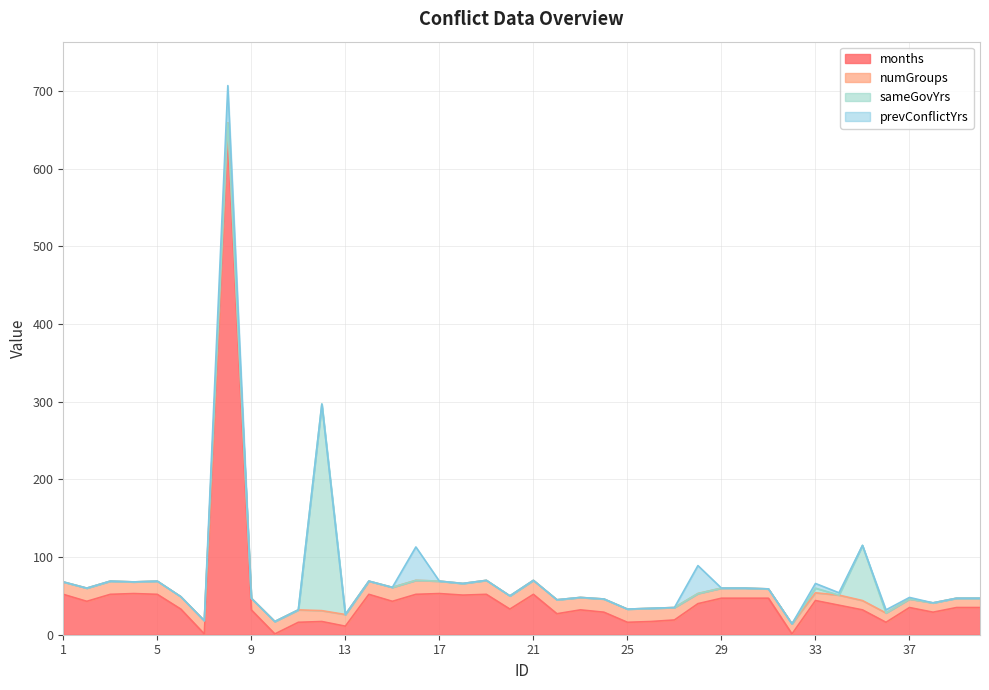

Reading left to right, transcribe all the data shown in this chart.

months: 52	43	52	53	52	33	1	642	32	1	16	17	11	52	43	52	53	51	52	33	52	27	32	29	16	17	19	40	47	47	47	1	44	38	32	16	35	29	35	35
numGroups: 16	17	17	15	17	16	17	17	15	16	16	14	15	17	18	18	16	15	18	17	18	18	16	17	17	17	16	13	13	13	12	13	10	13	12	12	11	12	12	12
sameGovYrs: 0	0	0	0	0	0	0	0	0	0	0	266	0	0	0	0	0	0	0	0	0	0	0	0	0	0	0	0	0	0	0	0	6	0	71	0	0	0	0	0
prevConflictYrs: 0	0	0	0	0	0	0	48	0	0	0	0	0	0	0	43	0	0	0	0	0	0	0	0	0	0	0	36	0	0	0	0	6	3	0	4	2	0	0	0